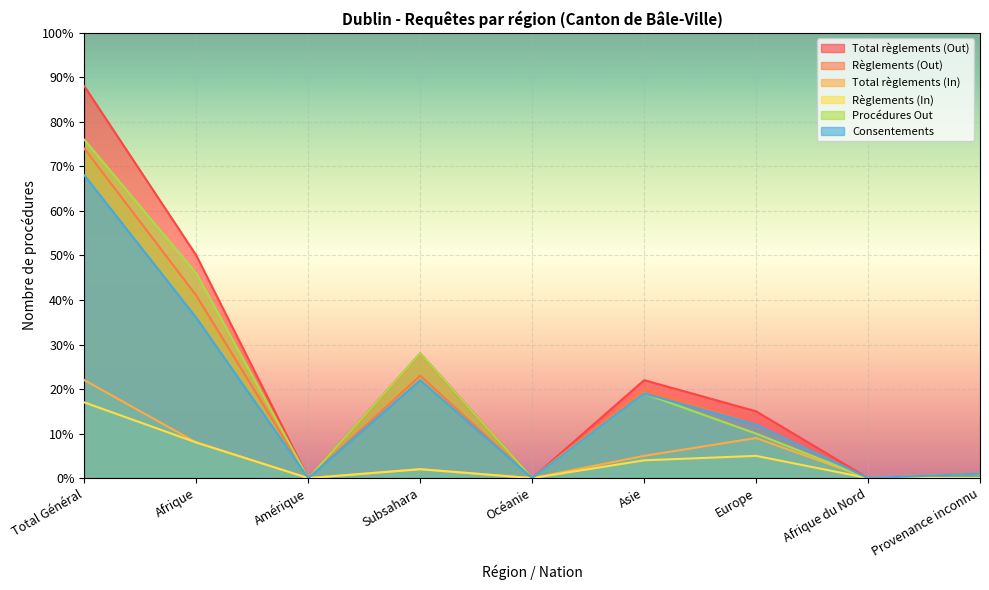

What is the difference between the highest and lowest values at Provenance inconnu?

1